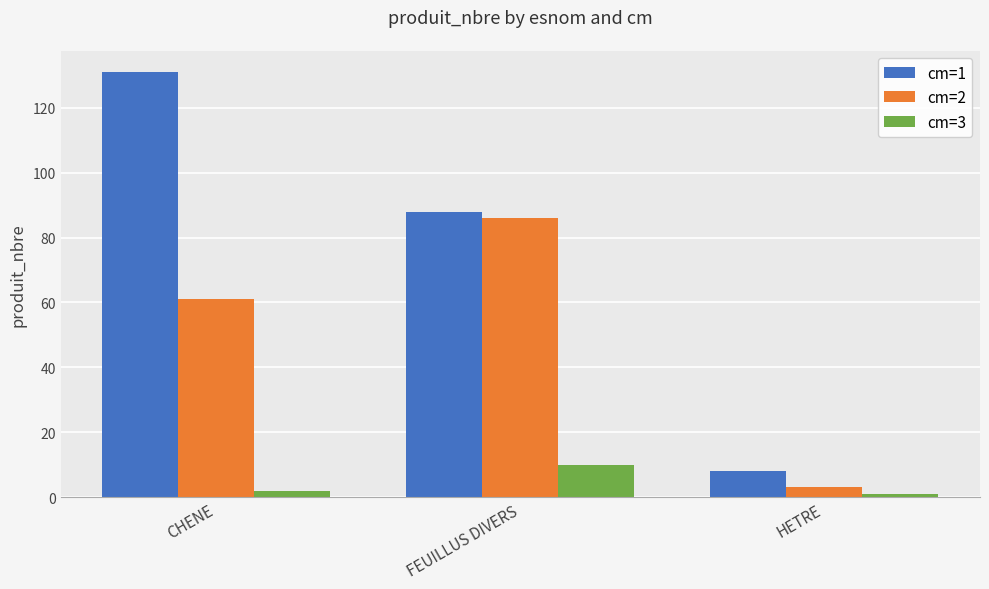

At which label is cm=1 closest to 69?

FEUILLUS DIVERS